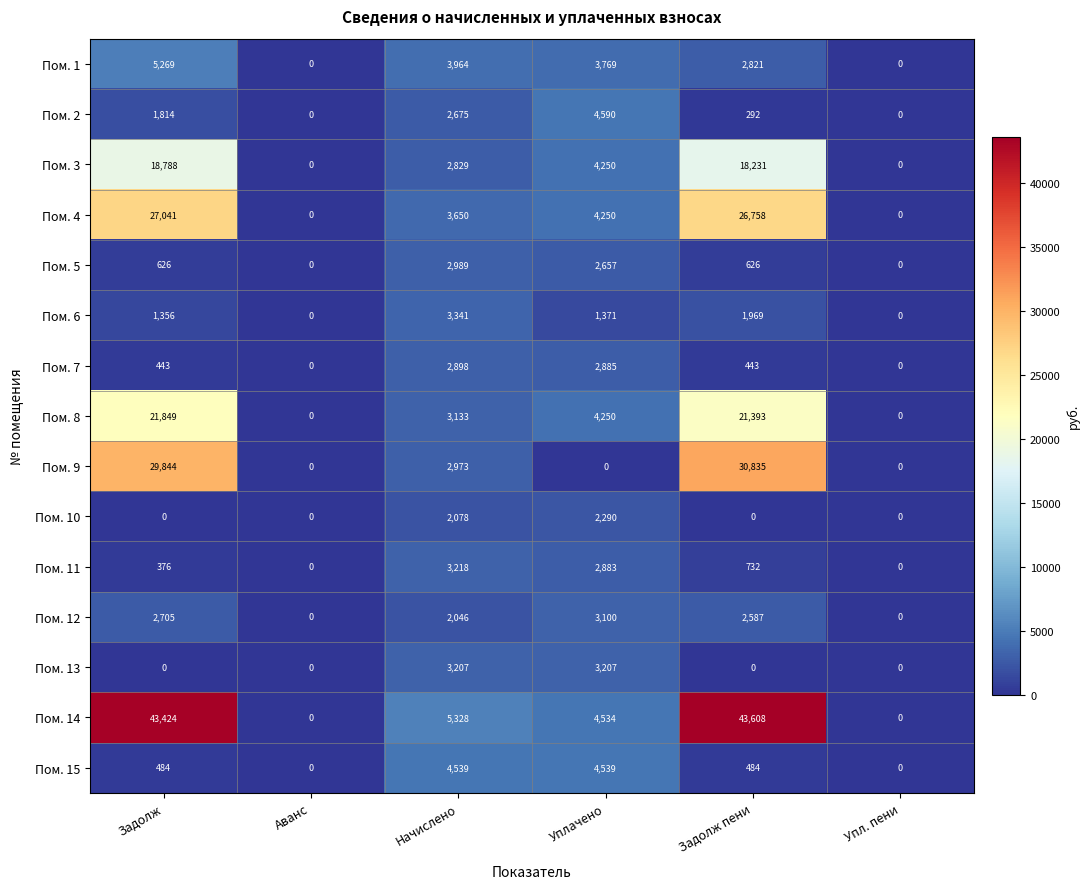

Which series has the largest total across all categories?

Пом. 14